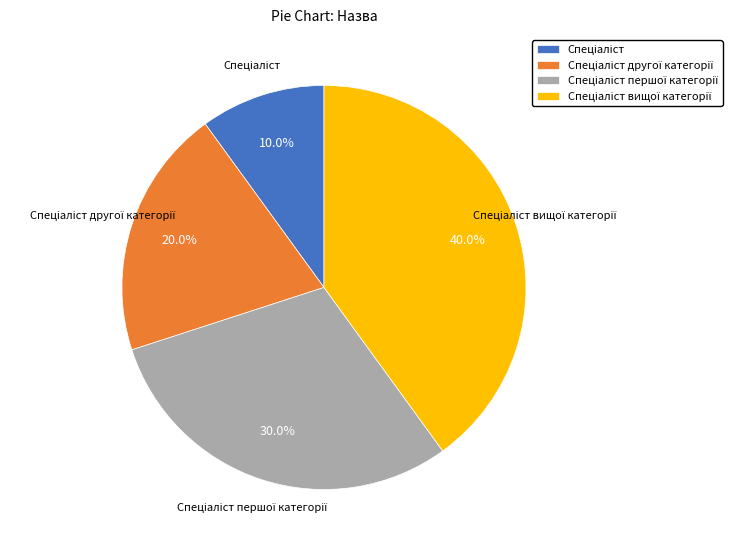

Is there a majority slice in this chart?

No